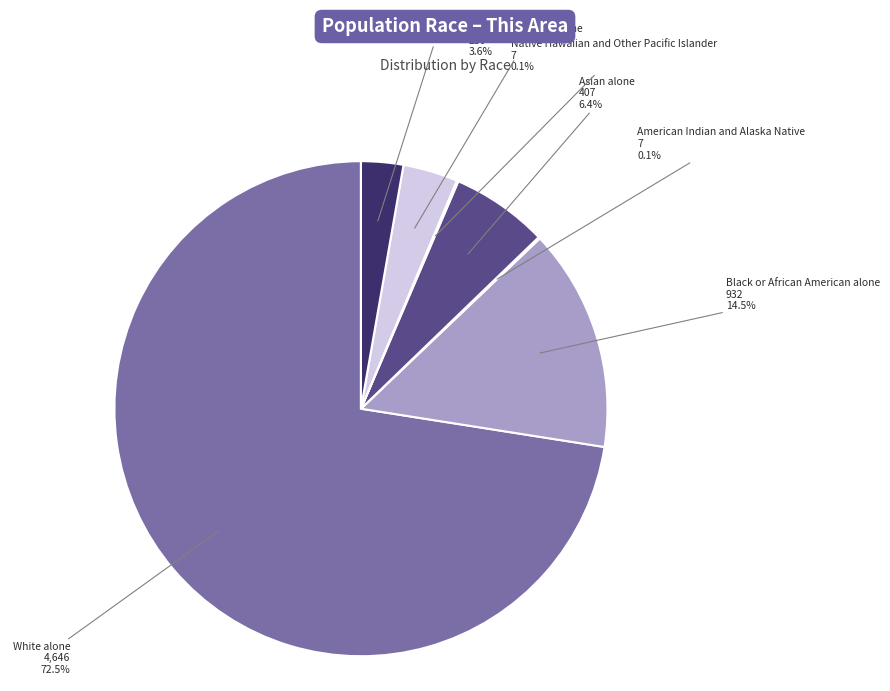

Is there any slice that represents more than half of the pie?

Yes